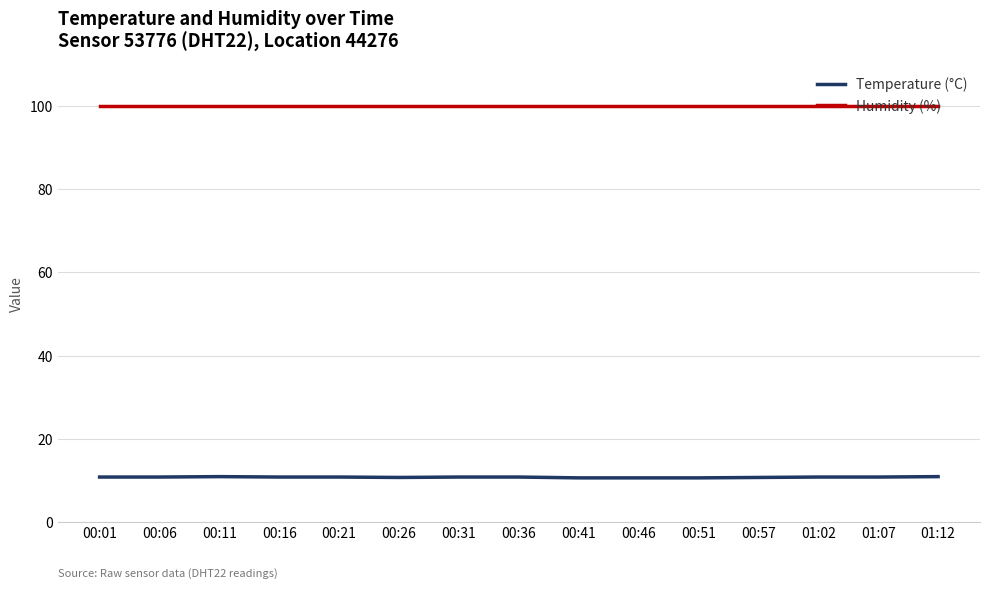

Does the chart display data point markers on the line(s)?

No